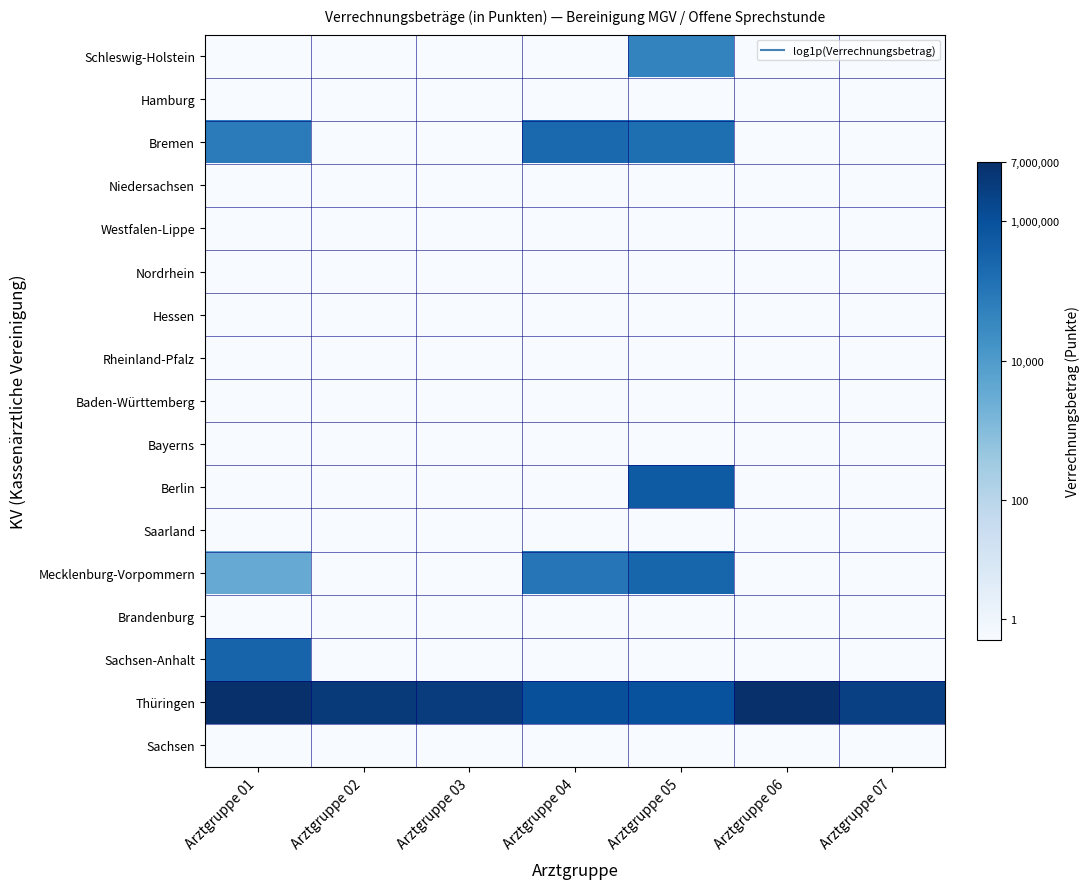

At which category does the chart reach its peak across all series?

Arztgruppe 06